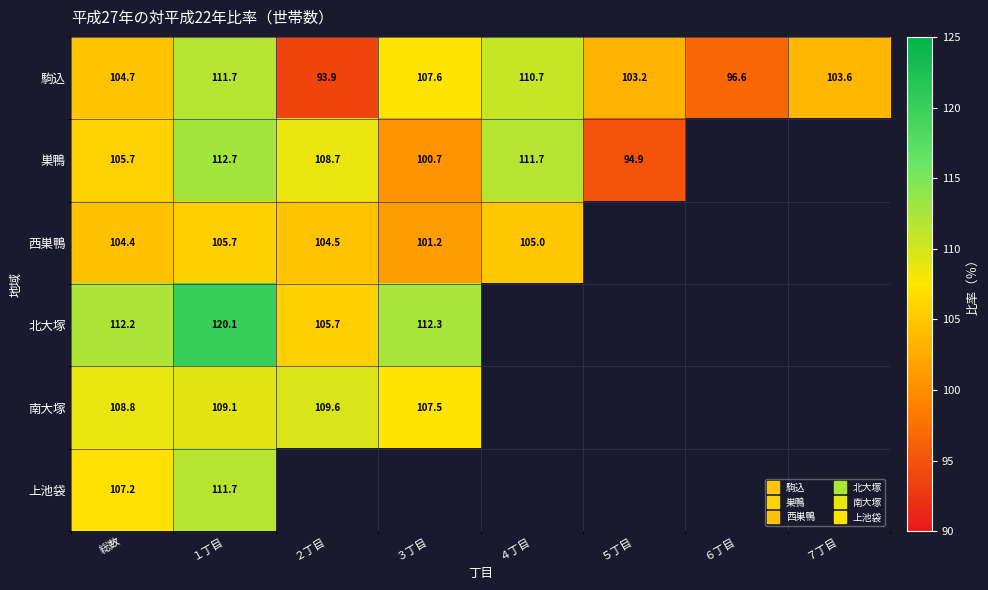

Which series has the widest spread of values?

駒込